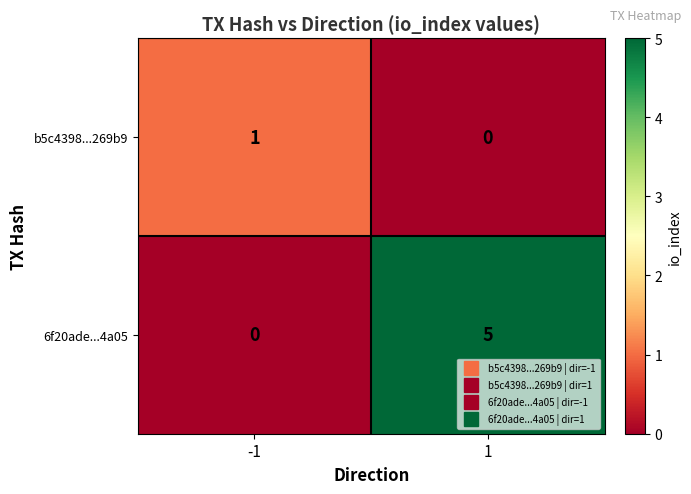

Is it true that 6f20ade...4a05 equals 5 at 1?

True